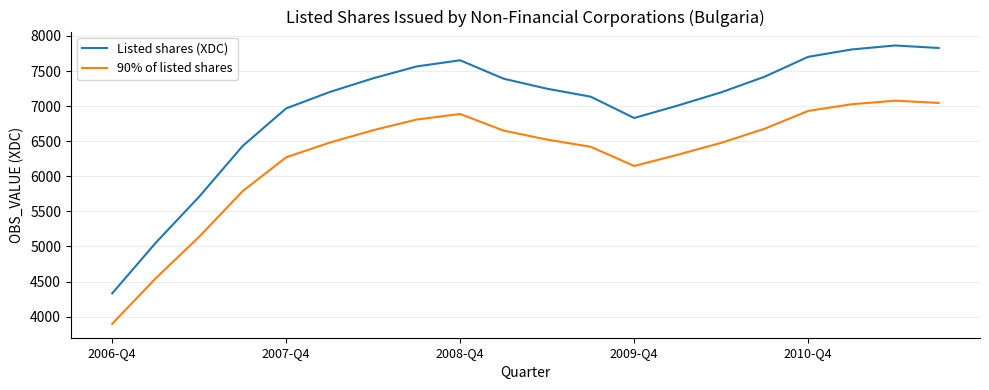

Which series has the widest spread of values?

Listed shares (XDC)